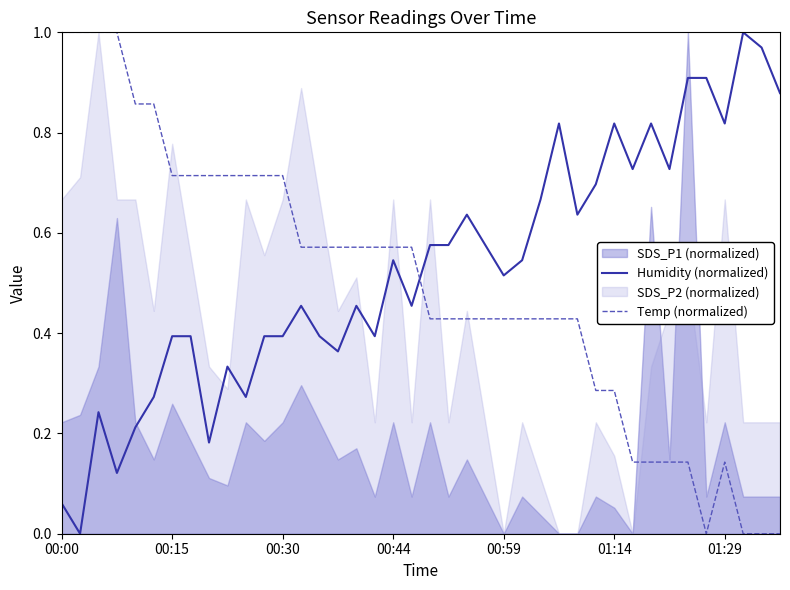

How many categories are shown in the chart?

40